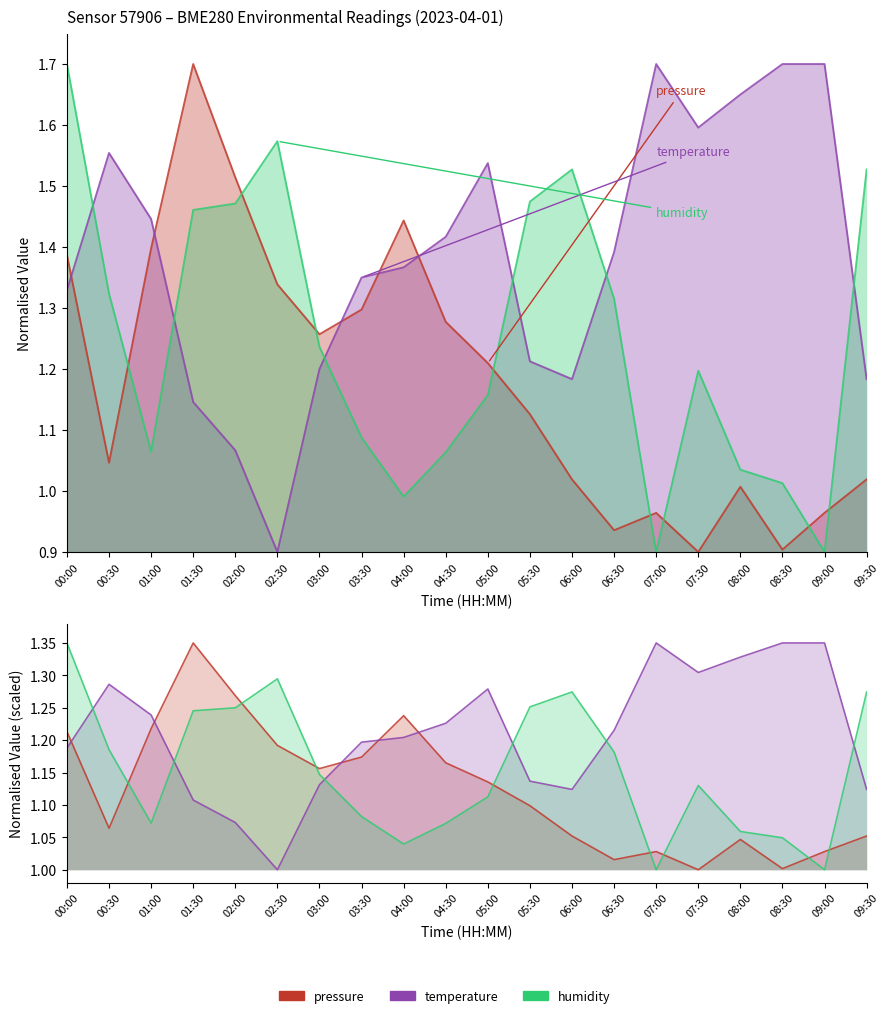

Which series changed the most between 03:00 and 08:30?

temperature